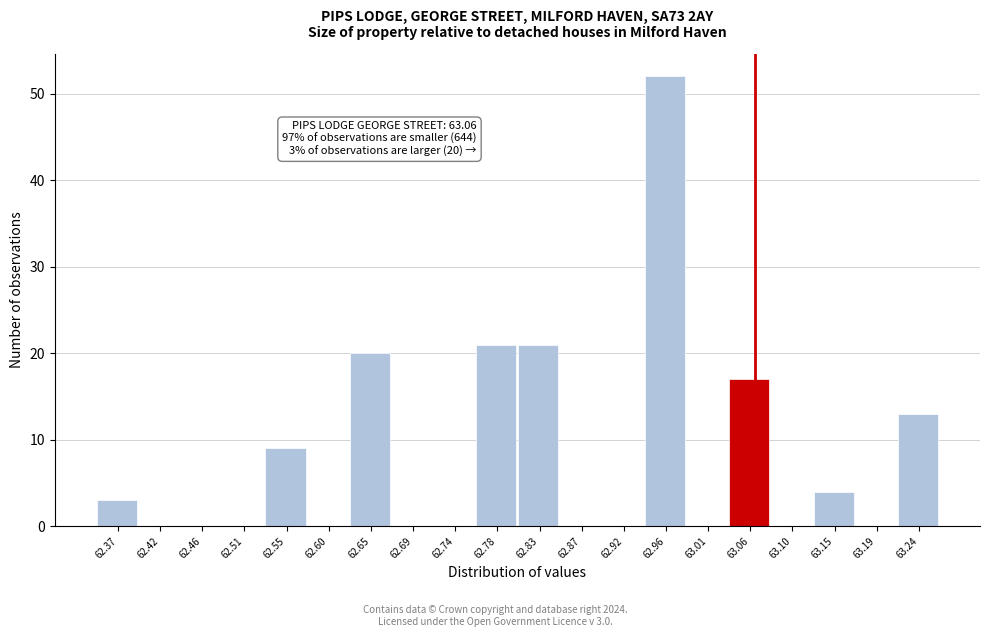

Over which range of the x-axis is the bar tallest?

62.940 to 62.985